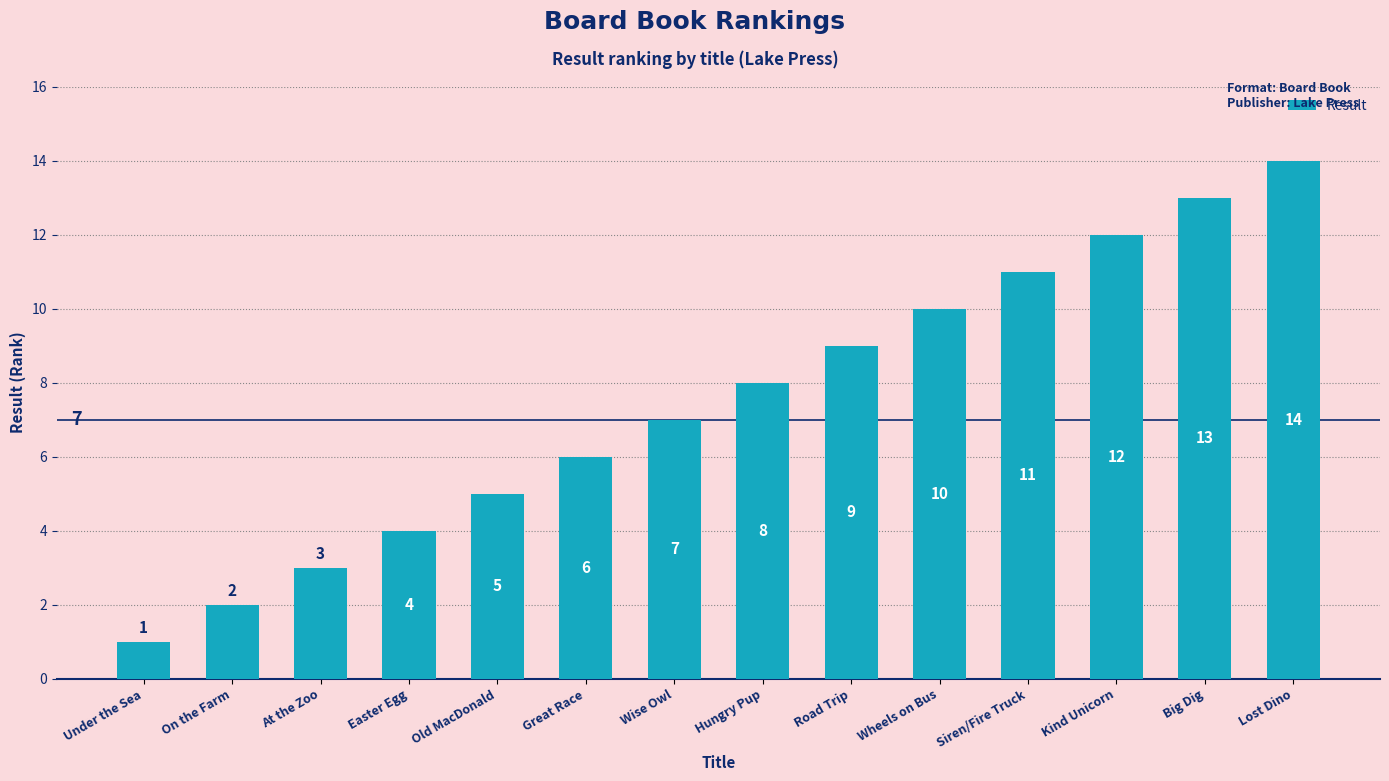

How many data points are less than 8?

7